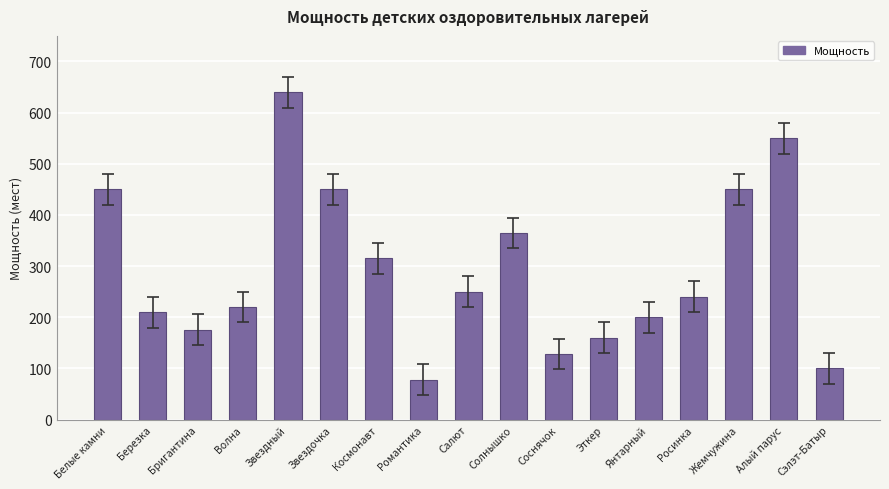

What value does the data have at Звездочка, to the nearest 50?

450